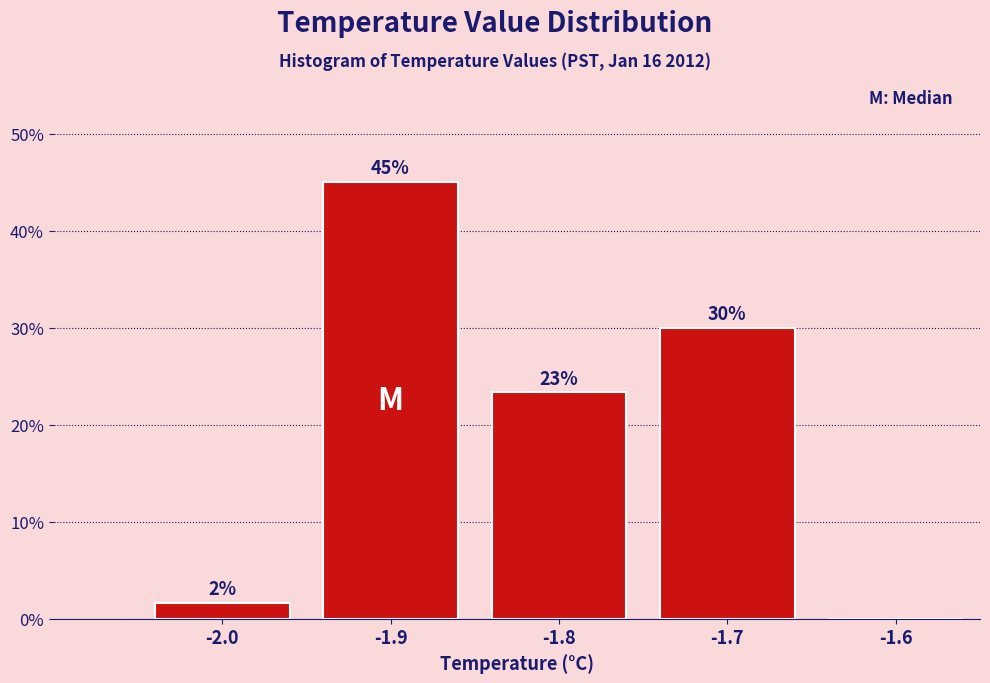

At which category does the chart reach its peak across all series?

-1.9